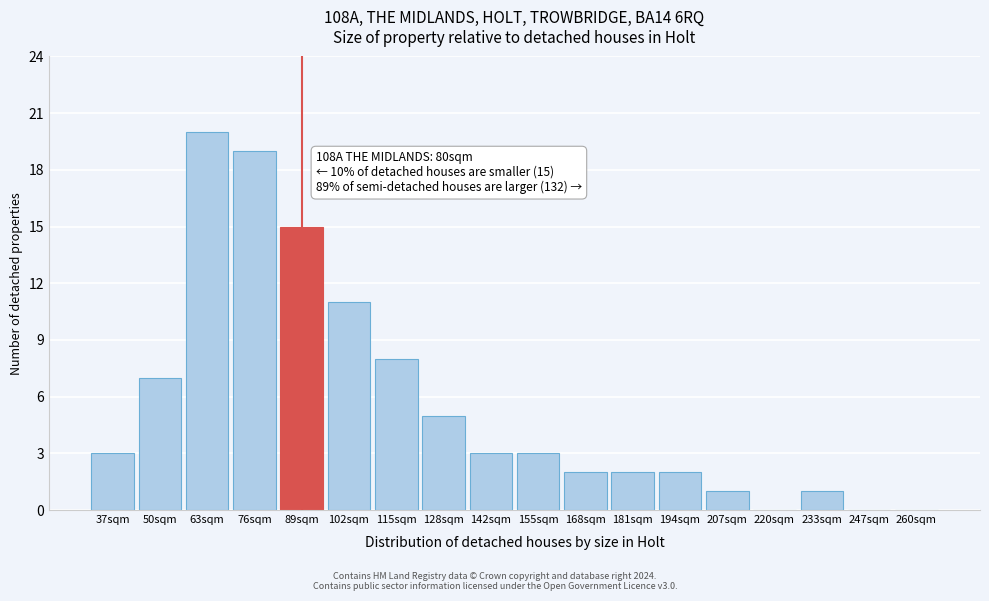

Reading left to right, extract all data points from this chart.

37sqm=3	50sqm=7	63sqm=20	76sqm=19	89sqm=15	102sqm=11	115sqm=8	128sqm=5	142sqm=3	155sqm=3	168sqm=2	181sqm=2	194sqm=2	207sqm=1	220sqm=0	233sqm=1	247sqm=0	260sqm=0